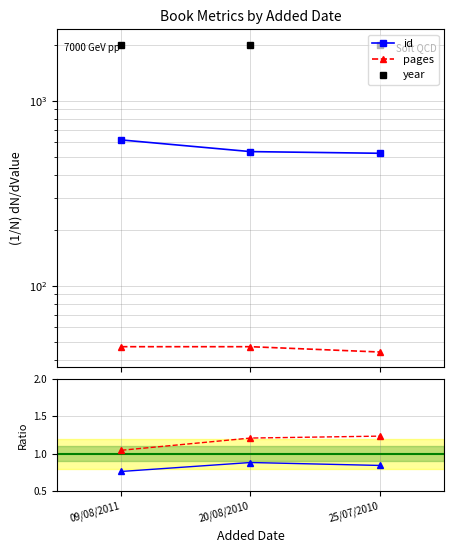

What is the label of the 1st point from the left?

09/08/2011